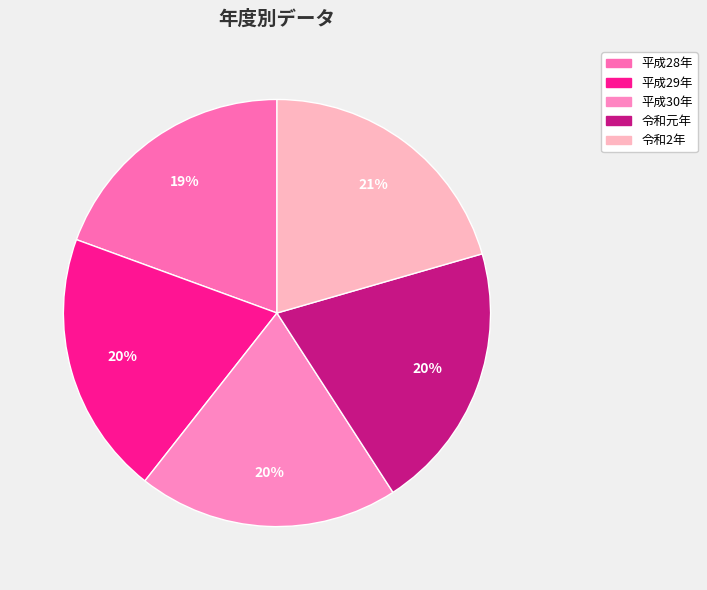

What portion of the pie excludes 平成30年?

80.3%